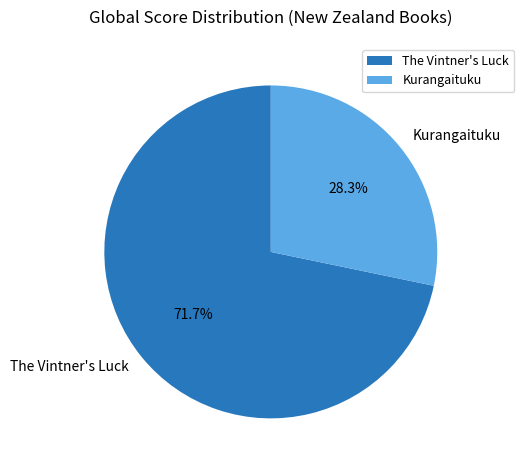

To the nearest percent, what portion does The Vintner's Luck represent?

72%